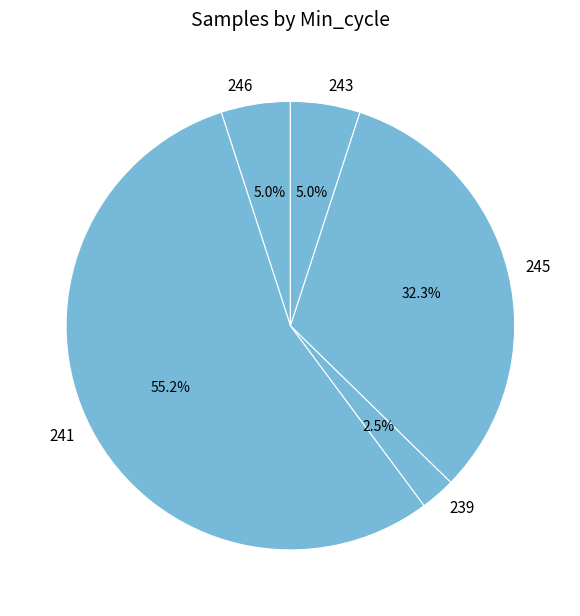

To the nearest percent, what percentage of the pie is 241?

55%